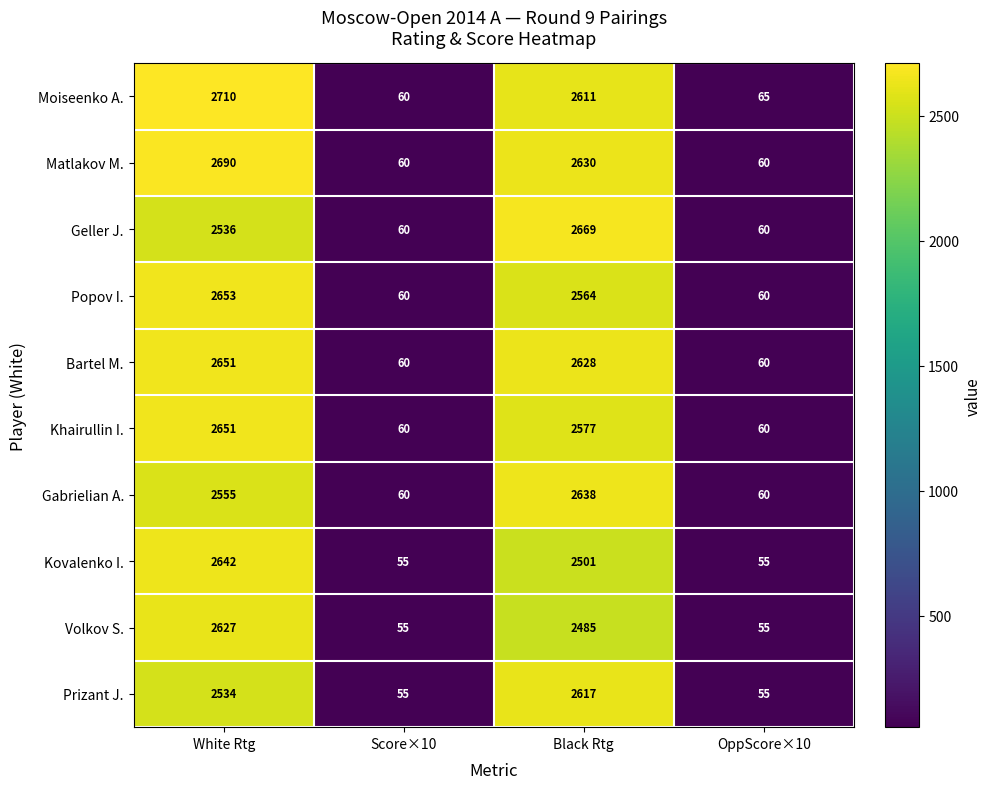

What is the maximum value shown in the chart?

2710